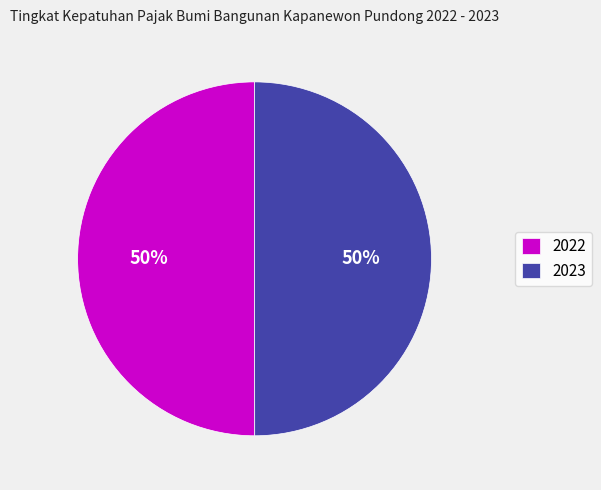

Combined, do 2022 and 2023 account for over 50%?

Yes